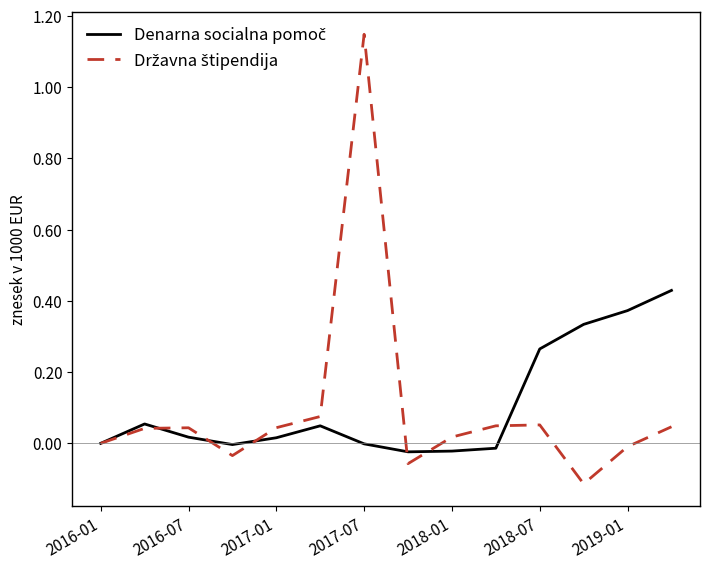

At which category is the sum across all series the highest?

2017-07